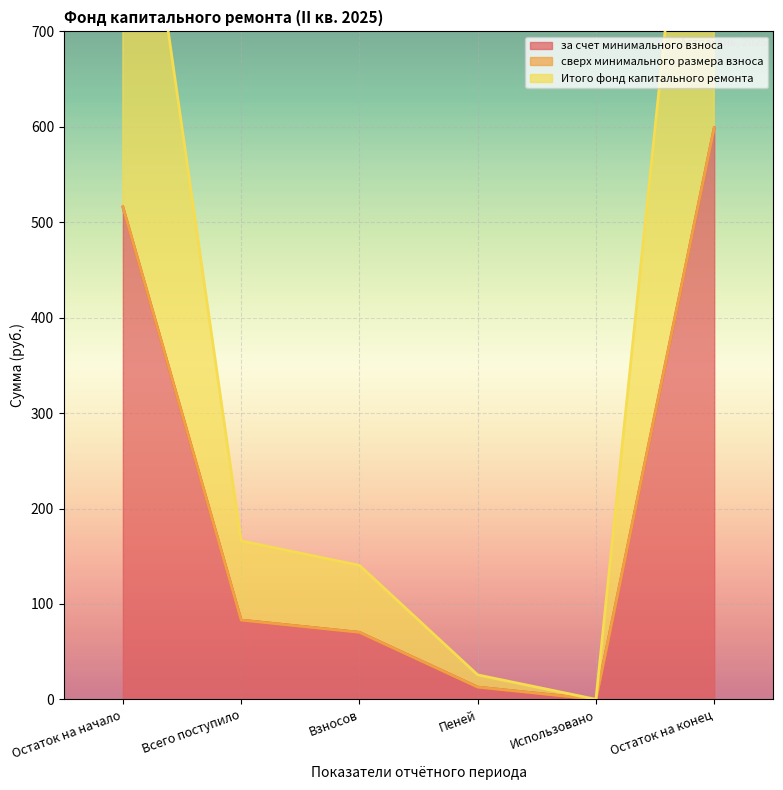

Rank the categories by за счет минимального взноса value from highest to lowest.

Остаток на конец, Остаток на начало, Всего поступило, Взносов, Пеней, Использовано